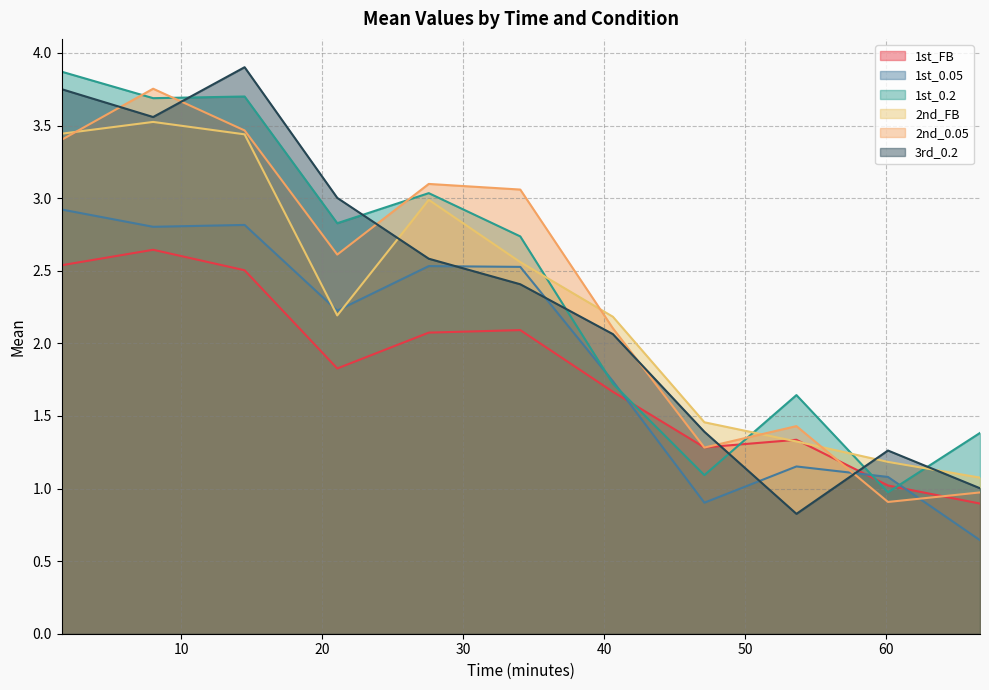

Does the chart have visible grid lines?

Yes